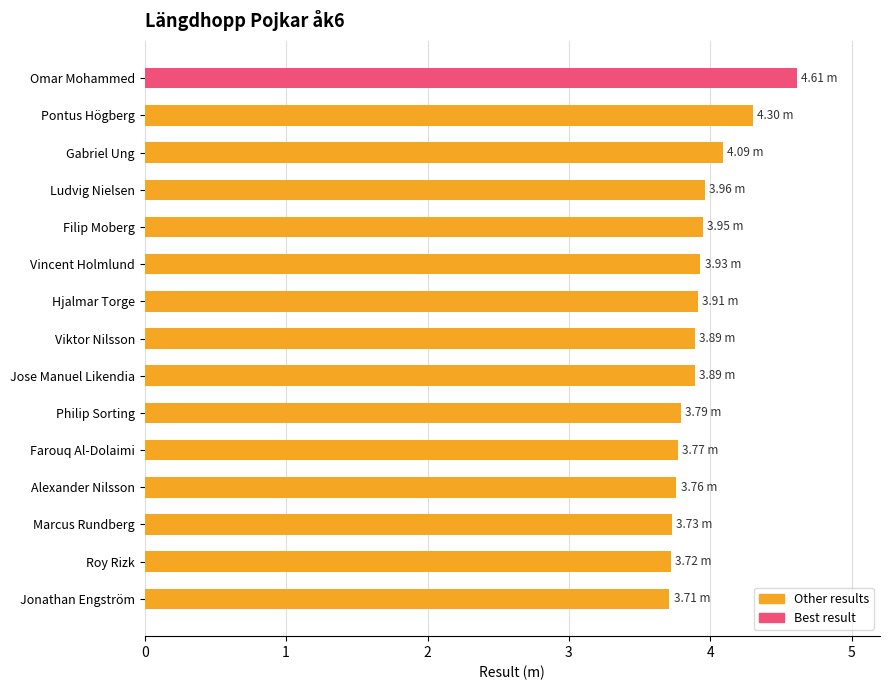

What is the difference between the maximum and minimum values?

0.9